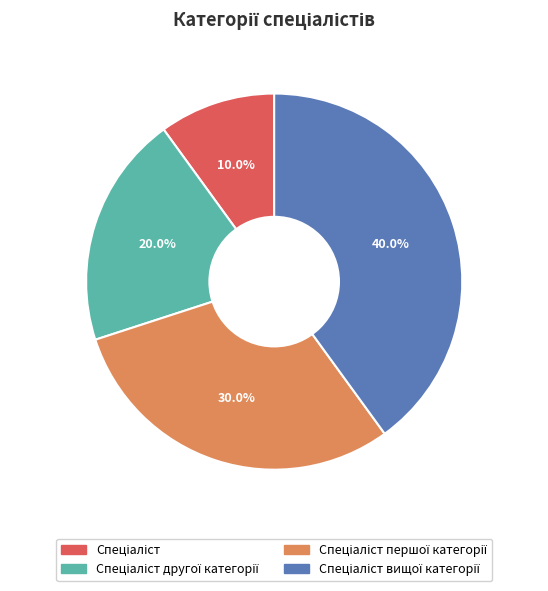

Does any single category account for the majority?

No